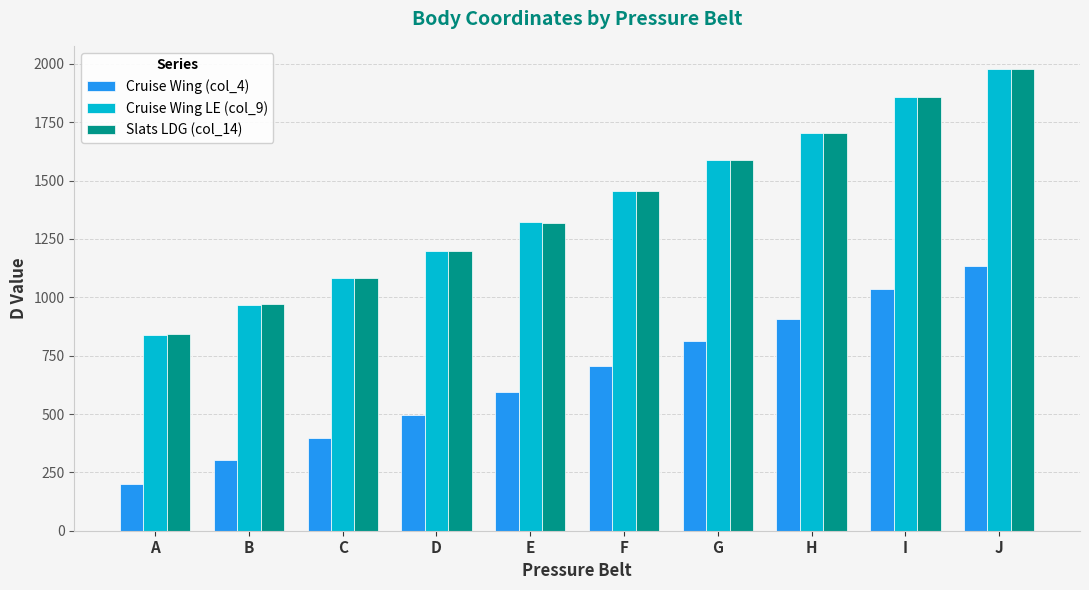

List the labels in order of Cruise Wing LE (col_9) value, largest first.

J, I, H, G, F, E, D, C, B, A